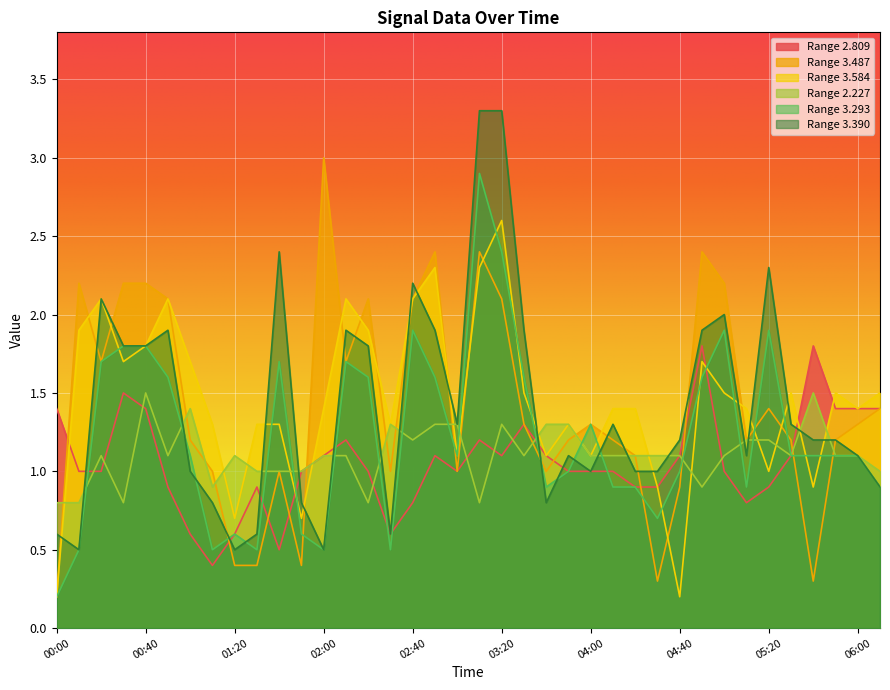

What are all the series names shown in the legend?

Range 2.809, Range 3.487, Range 3.584, Range 2.227, Range 3.293, Range 3.390